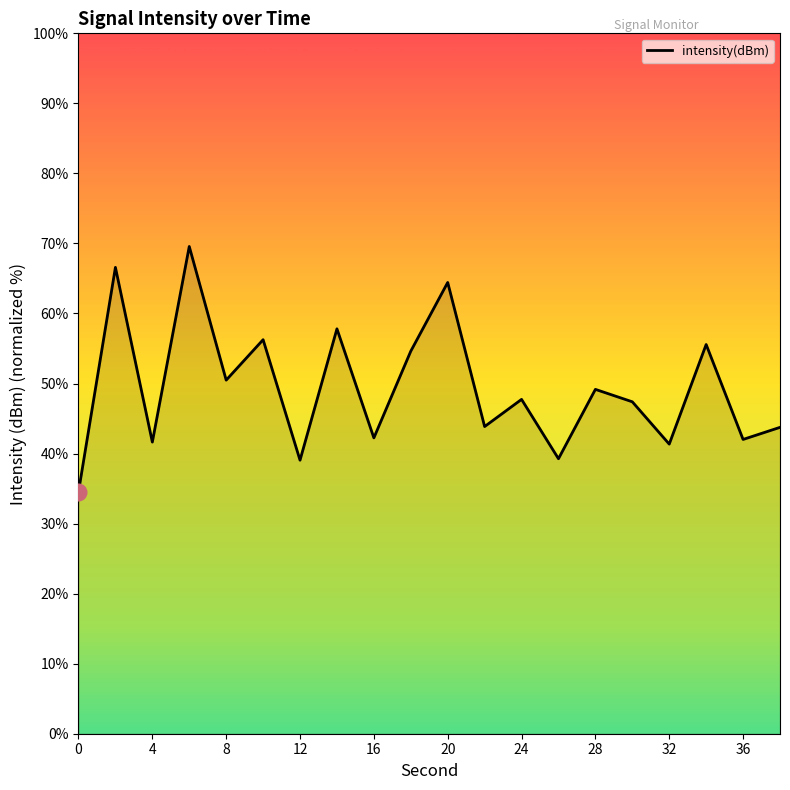

True or false: there are more than 0 points higher than both neighbors.

True